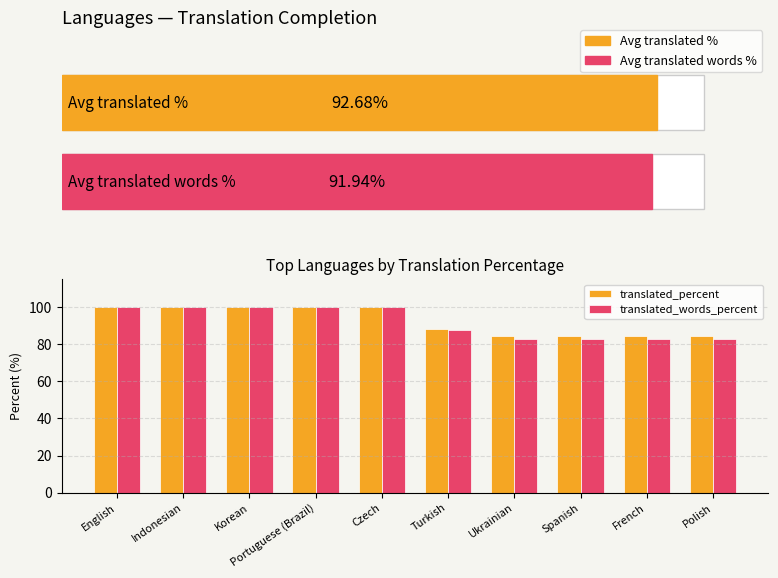

How many series are shown in this chart?

2